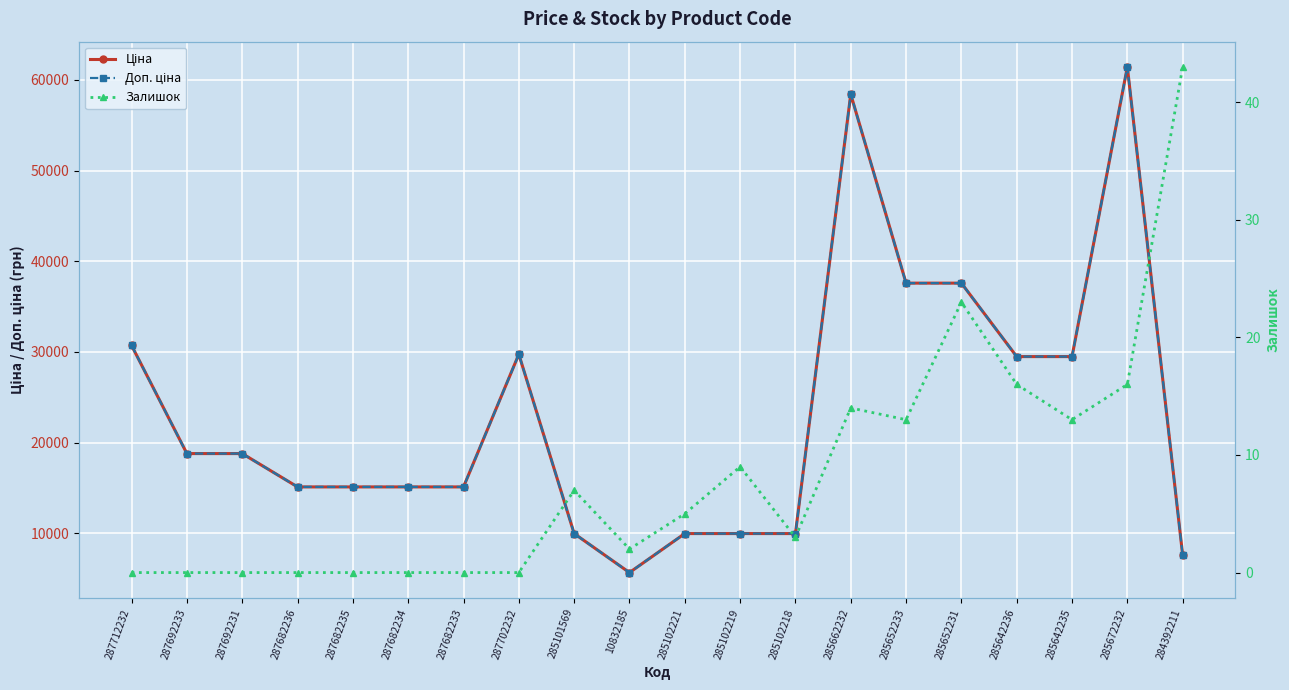

Reading left to right, extract all data points from this chart.

Ціна: 30717.1	18796.8	18796.8	15120.0	15120.0	15120.0	15120.0	29747.2	9975.0	5673.8	9975.0	9975.0	9975.0	58426.5	37593.6	37593.6	29491.5	29491.5	61434.3	7596.5
Доп. ціна: 30717.1	18796.8	18796.8	15120.0	15120.0	15120.0	15120.0	29747.2	9975.0	5673.8	9975.0	9975.0	9975.0	58426.5	37593.6	37593.6	29491.5	29491.5	61434.3	7596.5
Залишок: 0.0	0.0	0.0	0.0	0.0	0.0	0.0	0.0	7.0	2.0	5.0	9.0	3.0	14.0	13.0	23.0	16.0	13.0	16.0	43.0